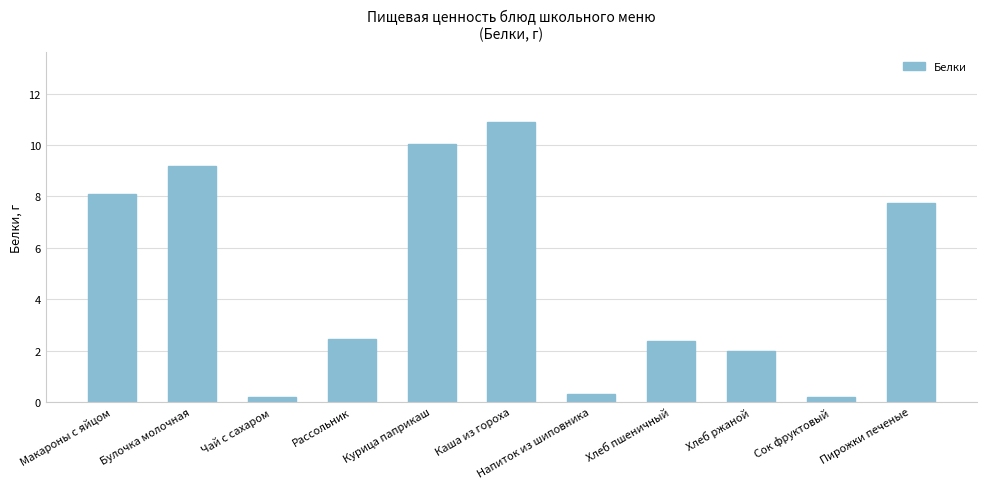

Reading right to left, what are all the values shown in this chart?

Пирожки печеные=7.8	Сок фруктовый=0.2	Хлеб ржаной=2.0	Хлеб пшеничный=2.4	Напиток из шиповника=0.3	Каша из гороха=10.9	Курица паприкаш=10.1	Рассольник=2.5	Чай с сахаром=0.2	Булочка молочная=9.2	Макароны с яйцом=8.1